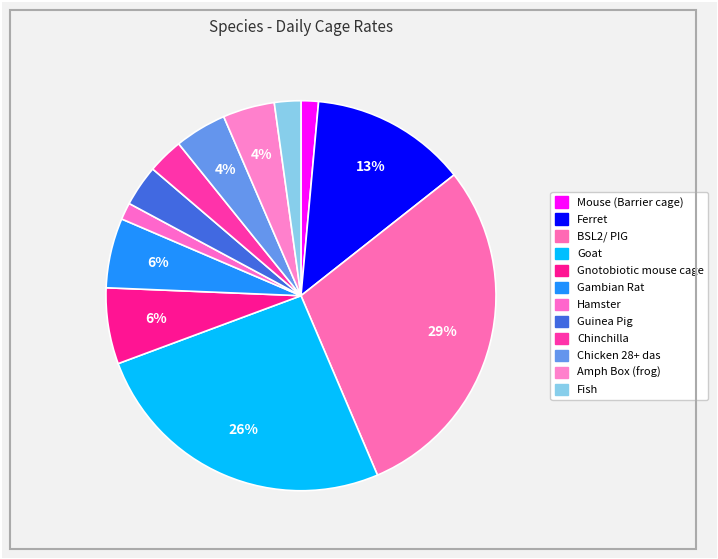

To the nearest percent, what portion does Ferret represent?

13%